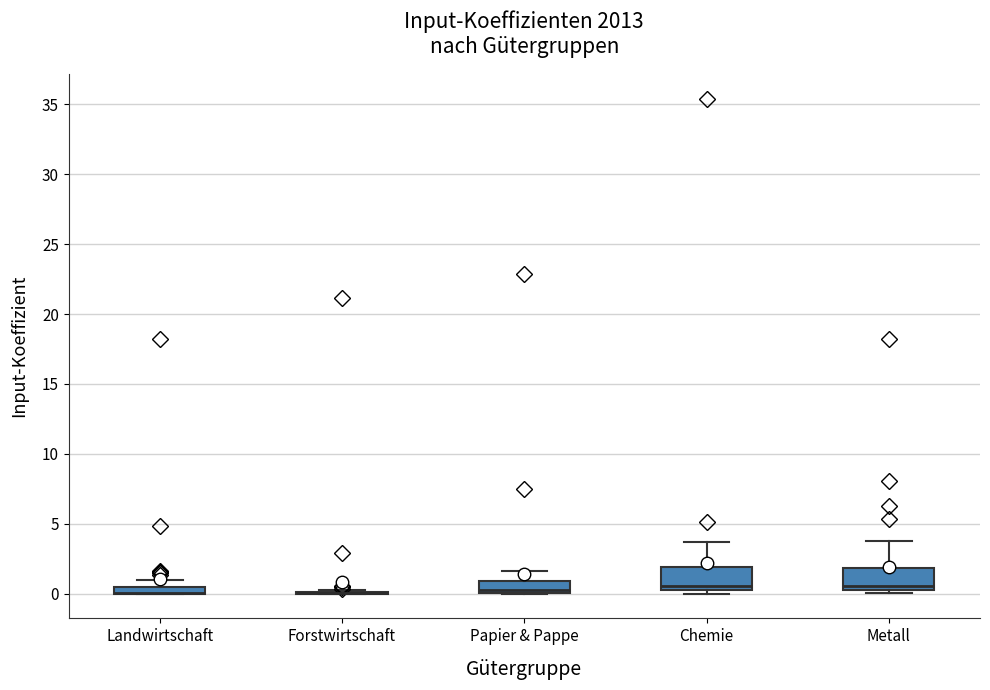

Where does the upper whisker of the box for Metall end on the y-axis? The values are not printed on the chart, so give them approximately, as read against the axis.

4.0